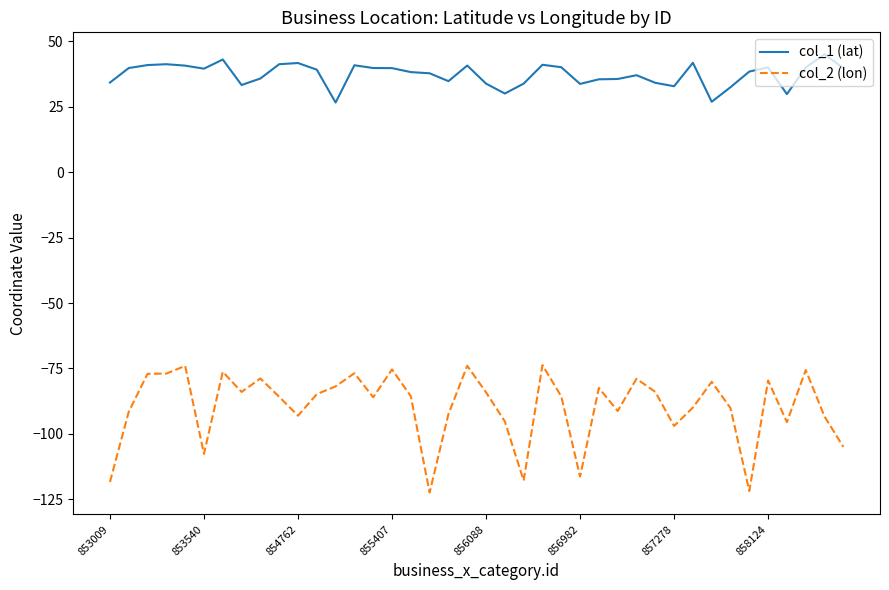

Which series has the largest total across all categories?

col_1 (lat)